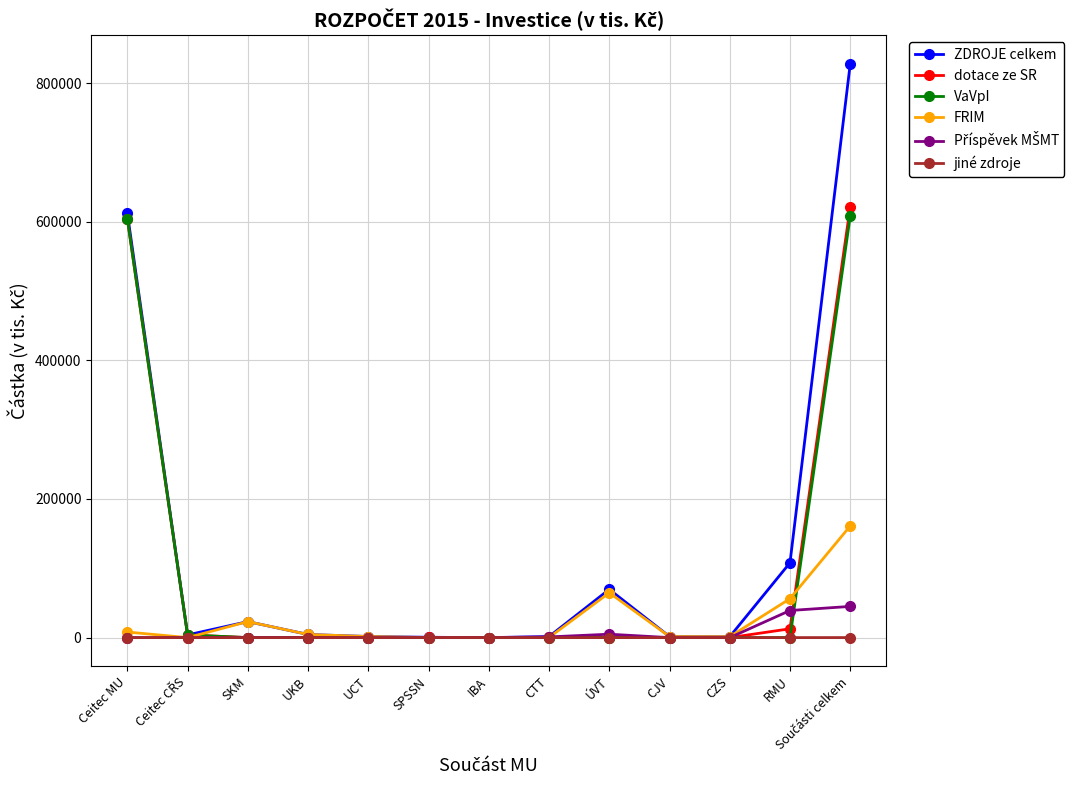

The VaVpI series shows 252007 at SKM. True or false?

False